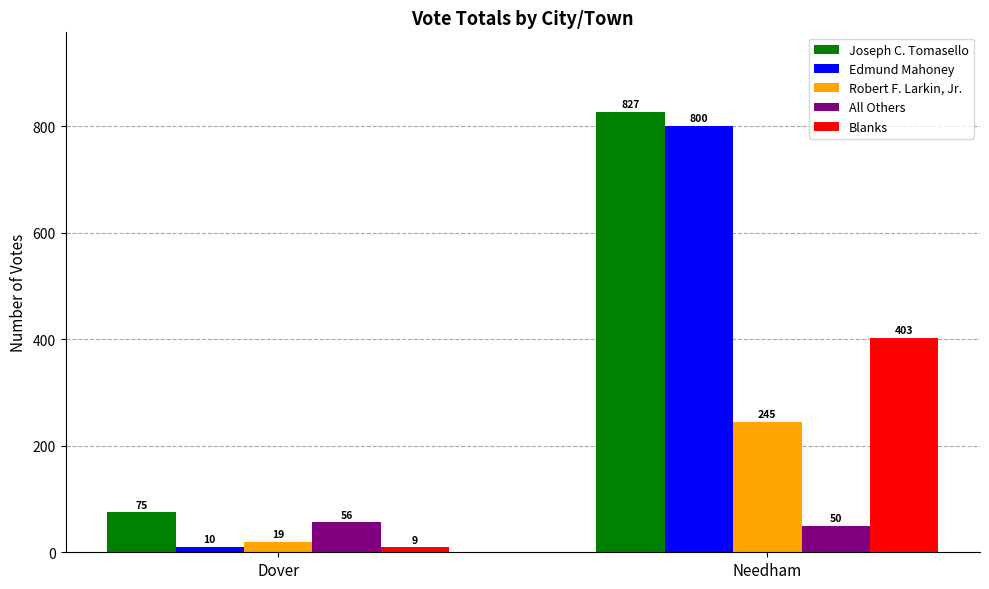

Which category has the highest value in the Joseph C. Tomasello series?

Needham